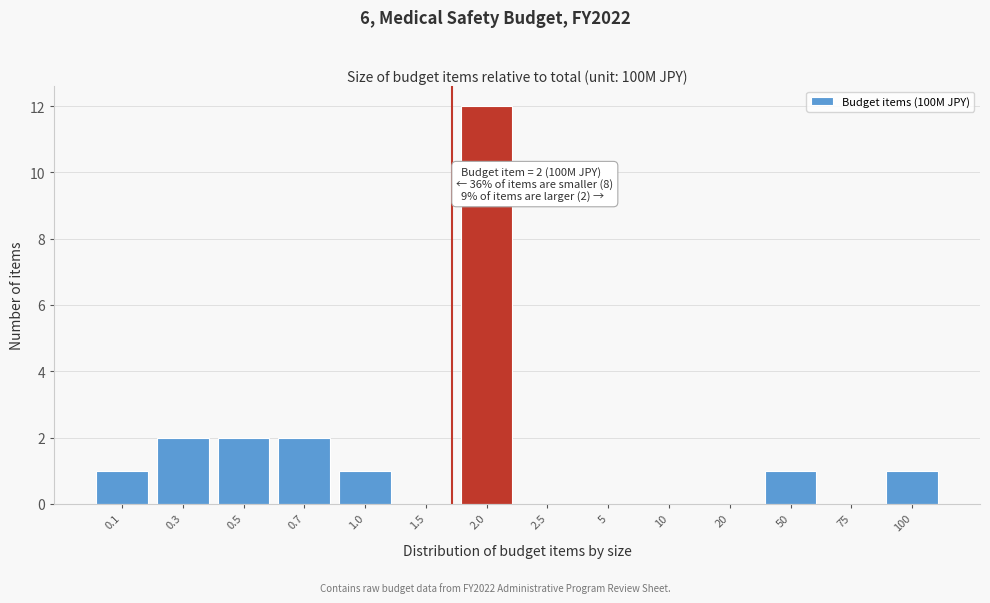

Reading left to right, extract all data points from this chart.

0.1=1	0.3=2	0.5=2	0.7=2	1.0=1	1.5=0	2.0=12	2.5=0	5=0	10=0	20=0	50=1	75=0	100=1